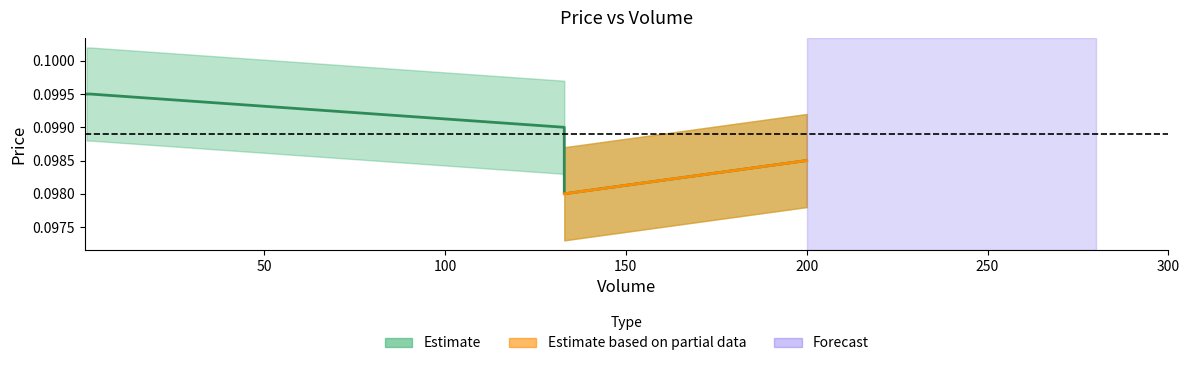

How many values are between 0 and 1?

5